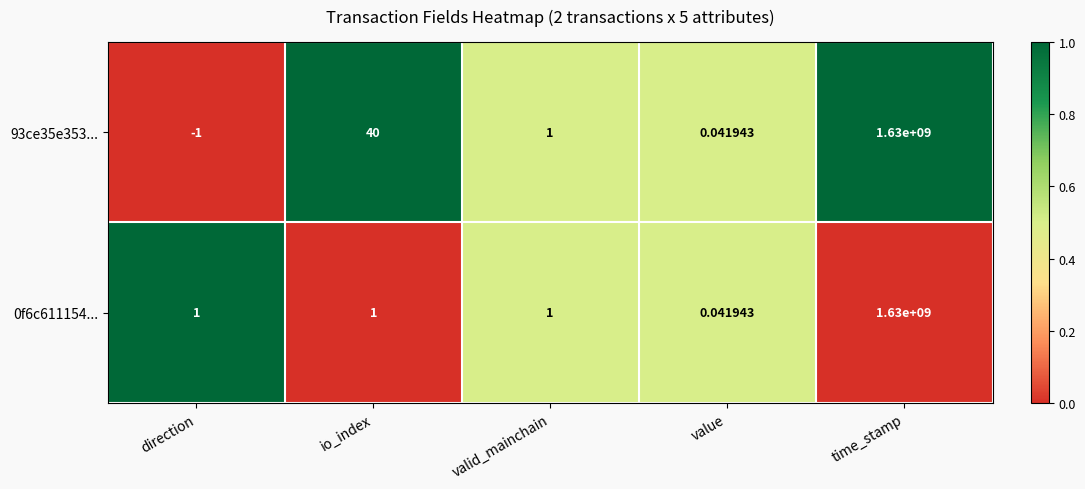

Is the value of 0f6c611154... at value greater than the value of 93ce35e353... at direction?

Yes